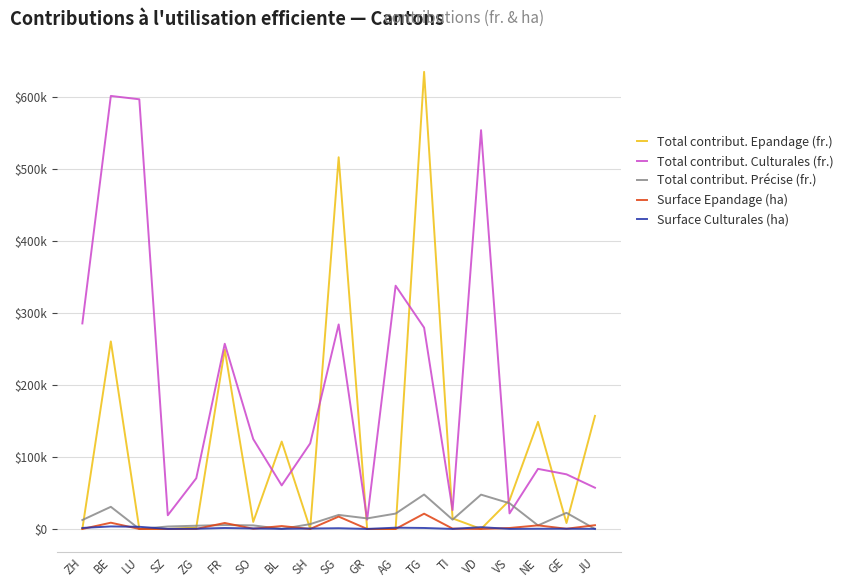

The value of Total contribut. Epandage (fr.) at AG is 0.0. True or false?

True